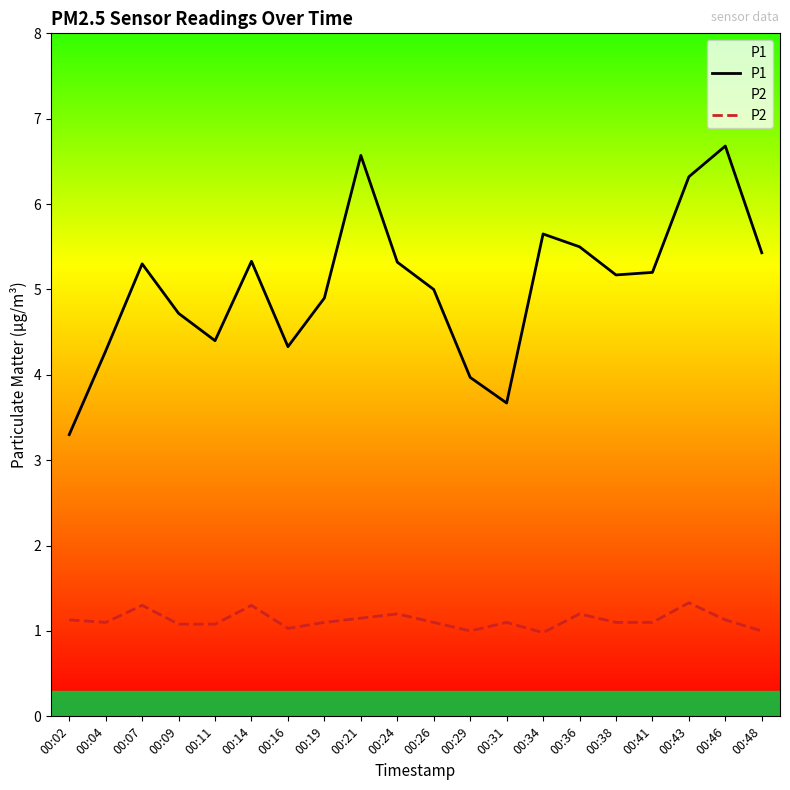

True or false: P1 has a value of 1.6 at 00:43.

False